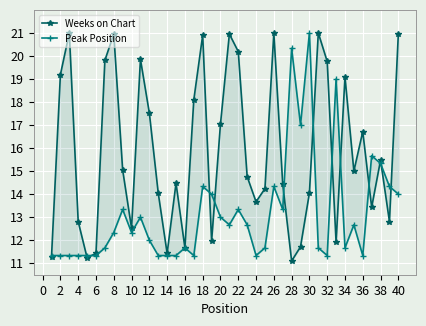

How many lines are shown in the chart?

2